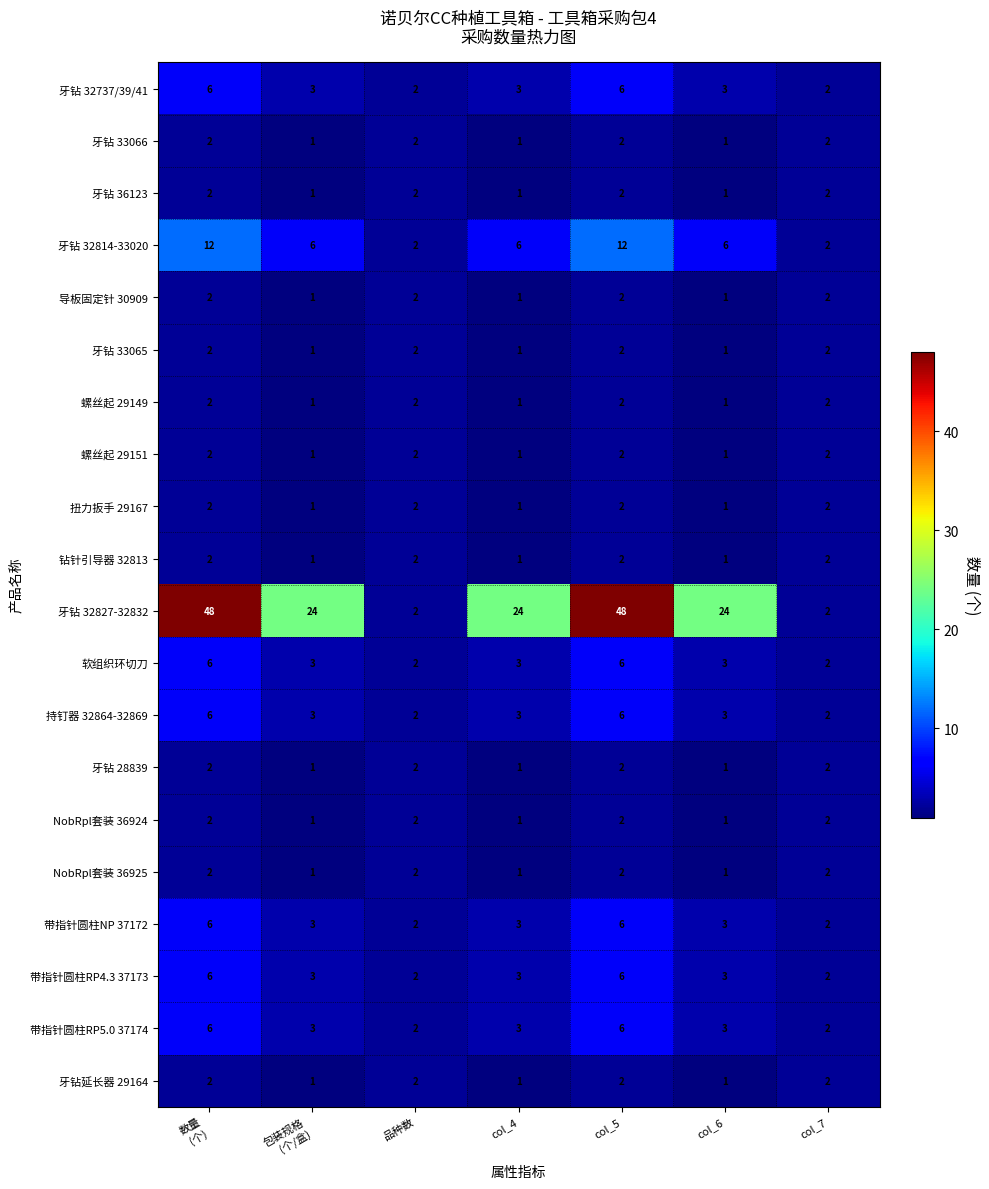

What is the difference between the highest and lowest values at 包装规格
(个/盒)?

23